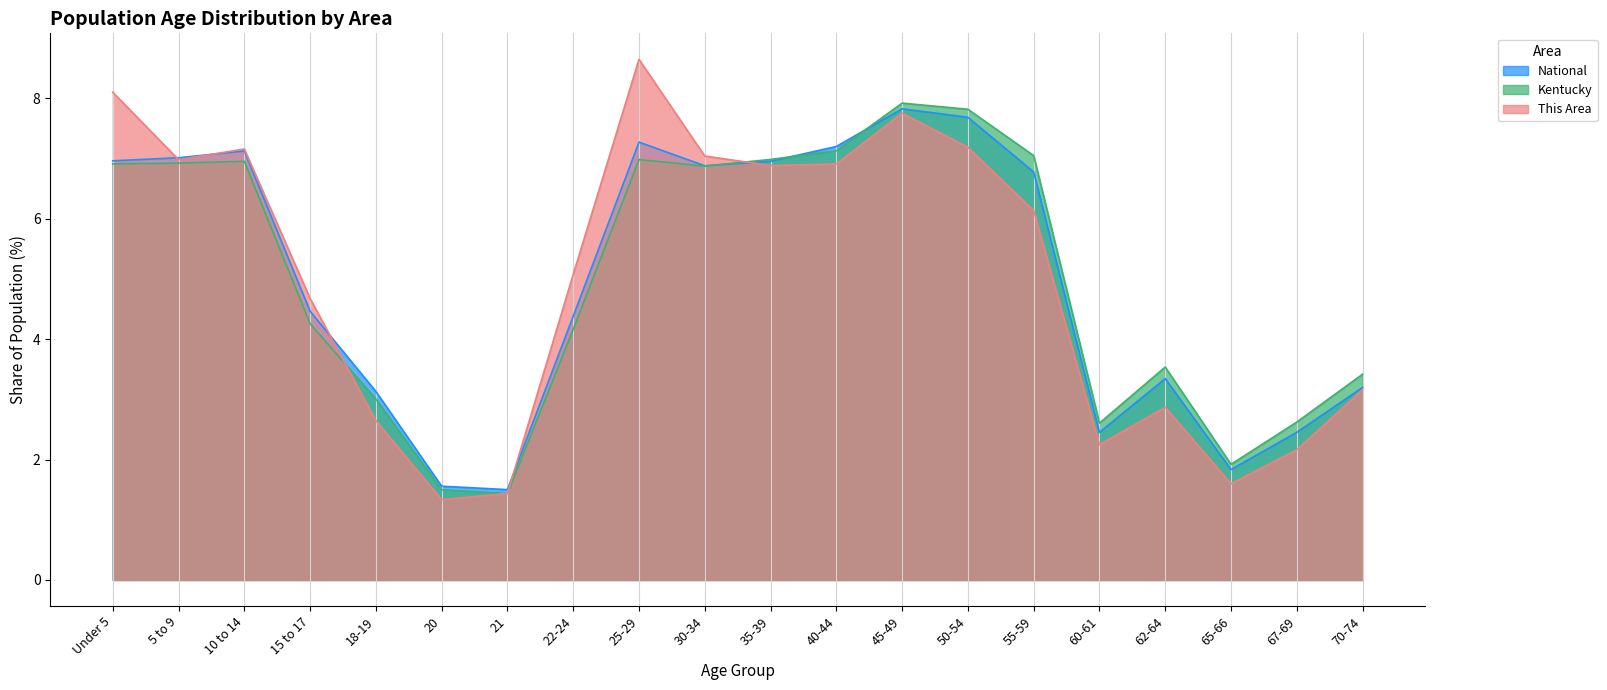

Reading left to right, what are all the values shown in this chart?

This Area: 8.1	7.0	7.2	4.7	2.6	1.3	1.4	5.1	8.6	7.0	6.9	6.9	7.8	7.2	6.1	2.2	2.9	1.6	2.2	3.2
Kentucky: 6.9	6.9	7.0	4.3	3.0	1.5	1.4	4.2	7.0	6.9	7.0	7.1	7.9	7.8	7.0	2.6	3.5	1.9	2.6	3.4
National: 7.0	7.0	7.1	4.5	3.1	1.6	1.5	4.4	7.3	6.9	7.0	7.2	7.8	7.7	6.8	2.5	3.3	1.8	2.5	3.2